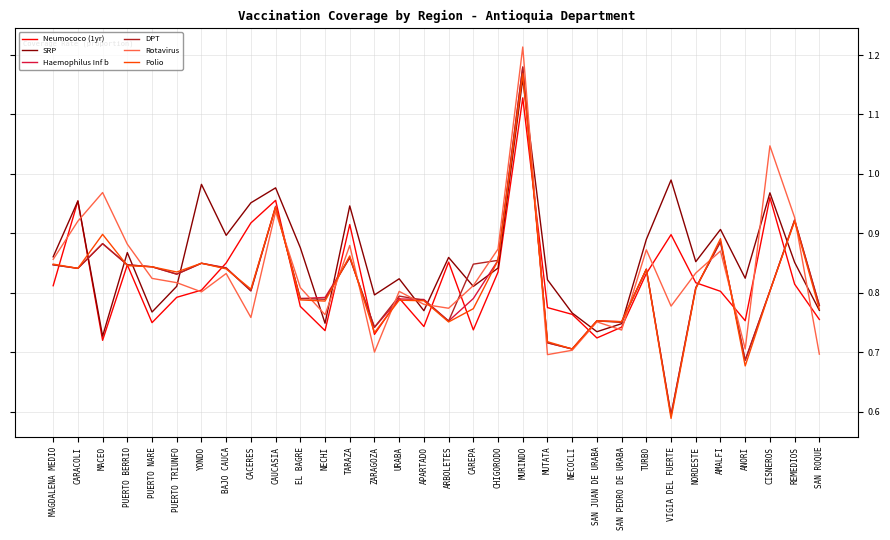

At which category does the chart reach its minimum across all series?

VIGIA DEL FUERTE